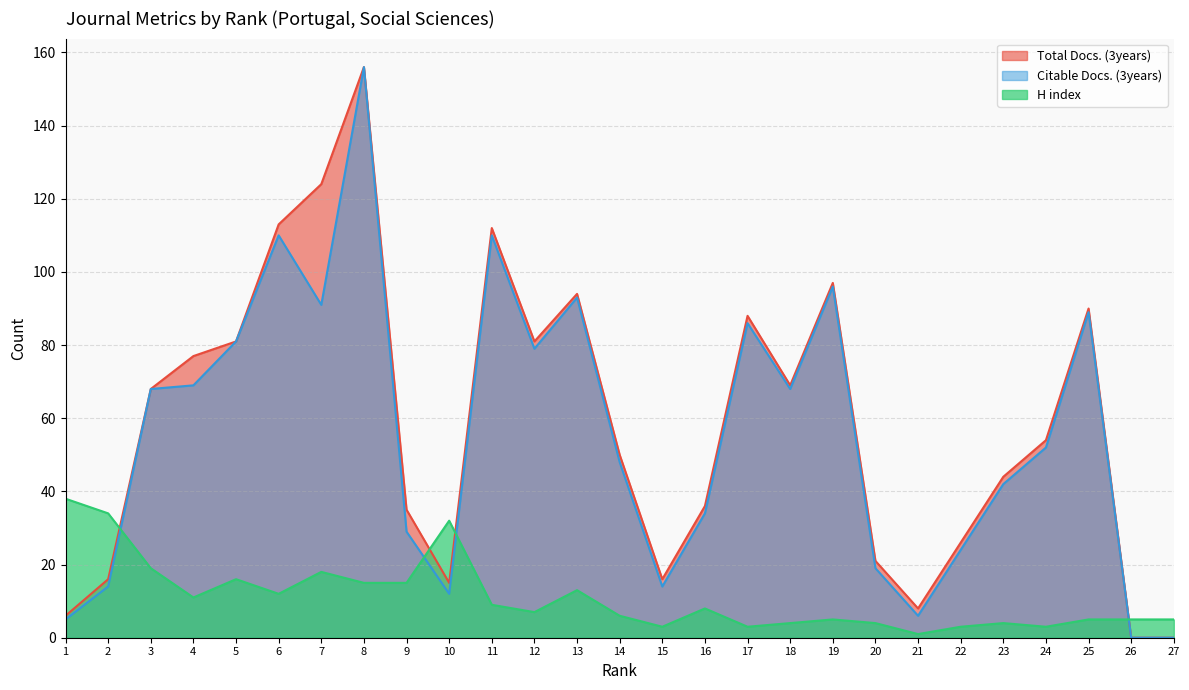

Count the number of categories in the chart.

27